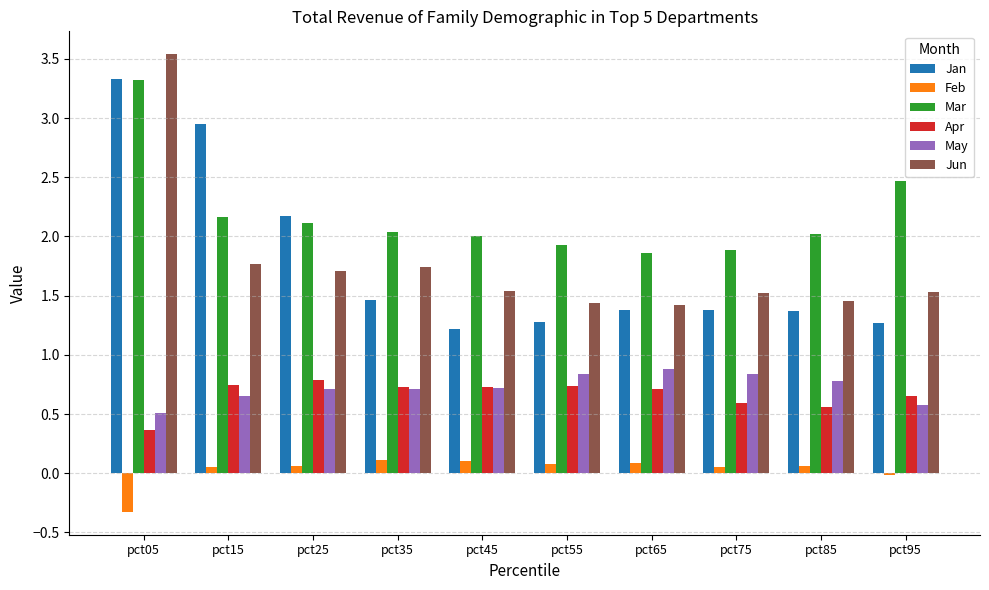

Between pct05 and pct35, which series saw the biggest shift?

Jan